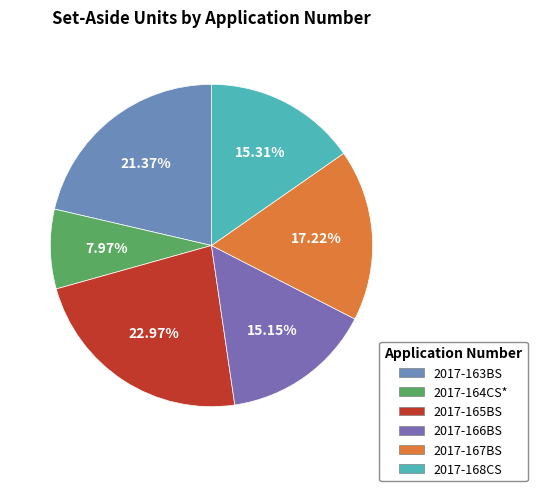

To the nearest percent, what is the average slice percentage?

17%